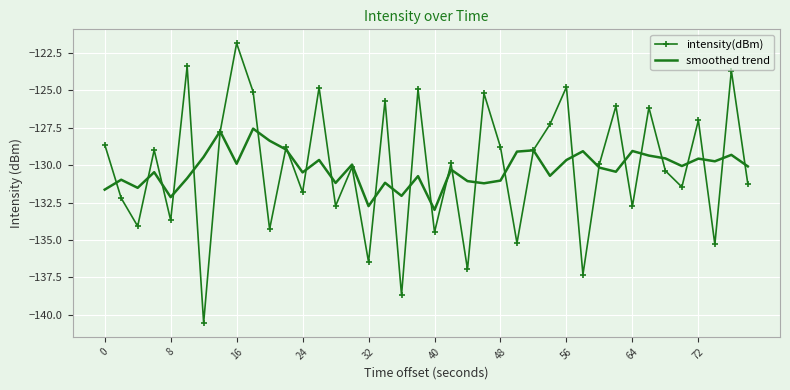

What is the minimum value for smoothed trend?

-133.0